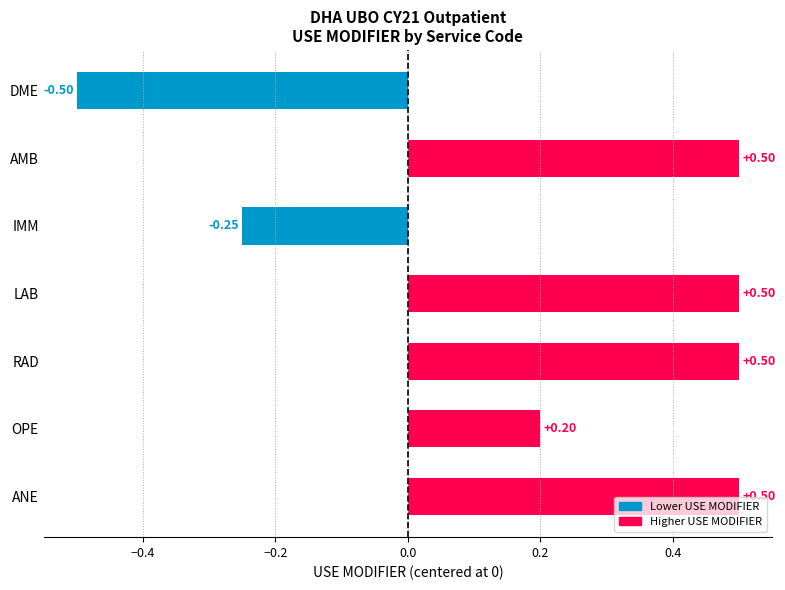

How many negative values are there?

2